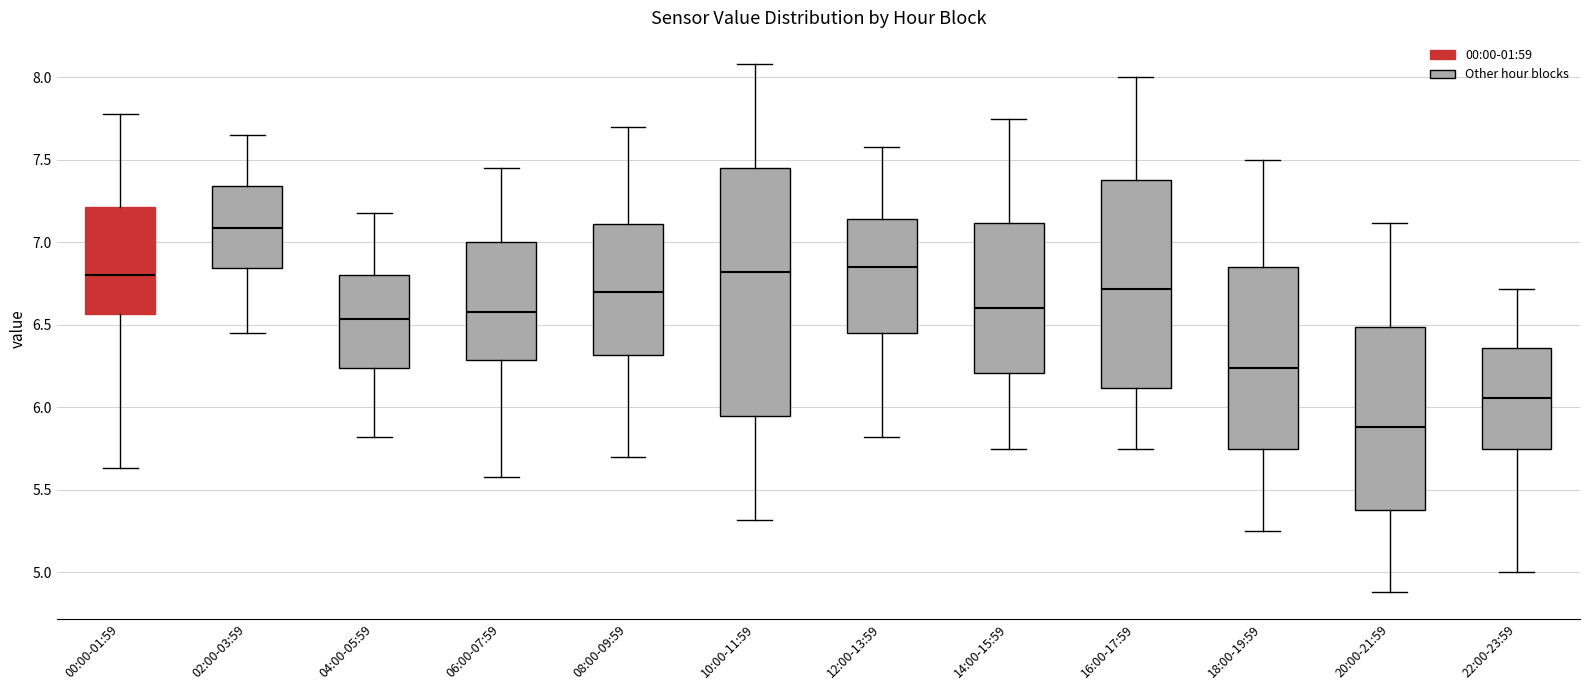

Where does the median line of the box for 12:00-13:59 sit on the y-axis? The values are not printed on the chart, so give them approximately, as read against the axis.

6.85